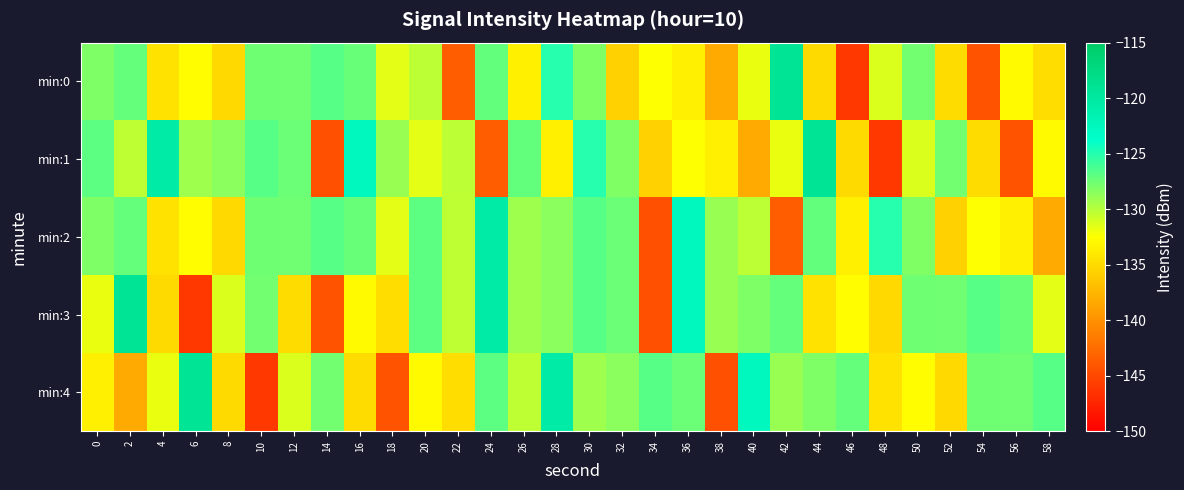

At 22, list the series in order from largest to smallest.

min:1, min:2, min:3, min:4, min:0